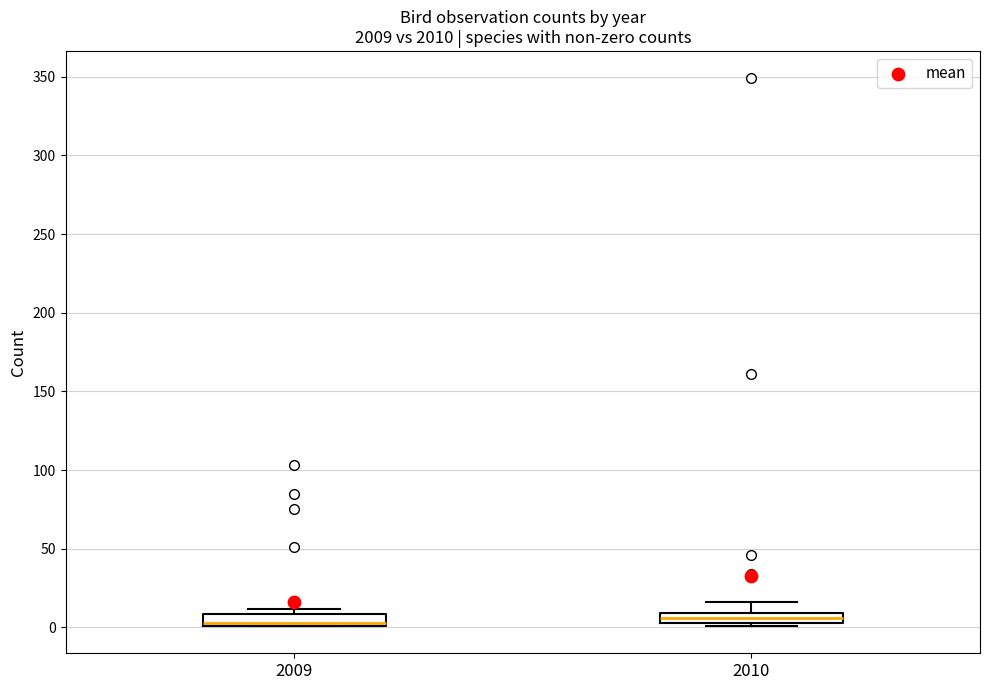

Where does the upper whisker of the box at x = 2010 end on the y-axis? The values are not printed on the chart, so give them approximately, as read against the axis.

15